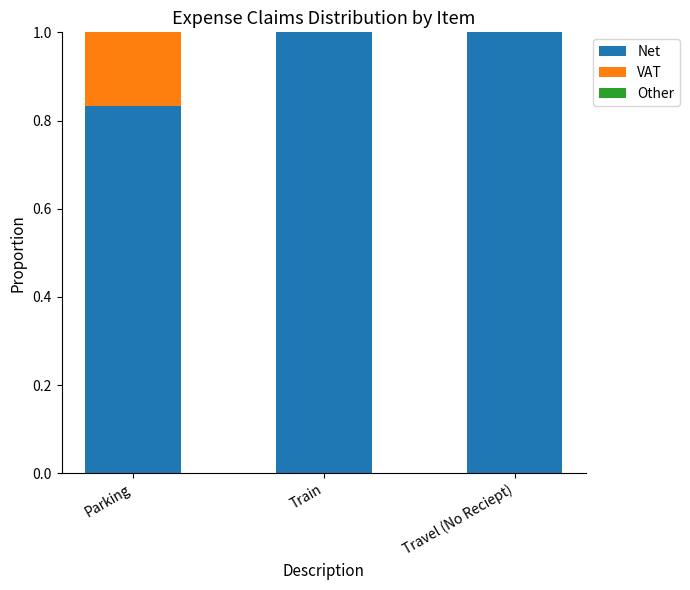

The value of Net at Train is 1.0. True or false?

True